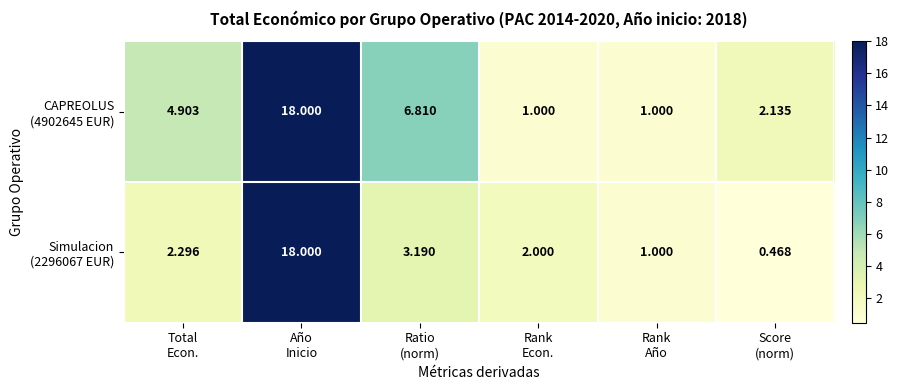

How many distinct data groups are displayed?

2